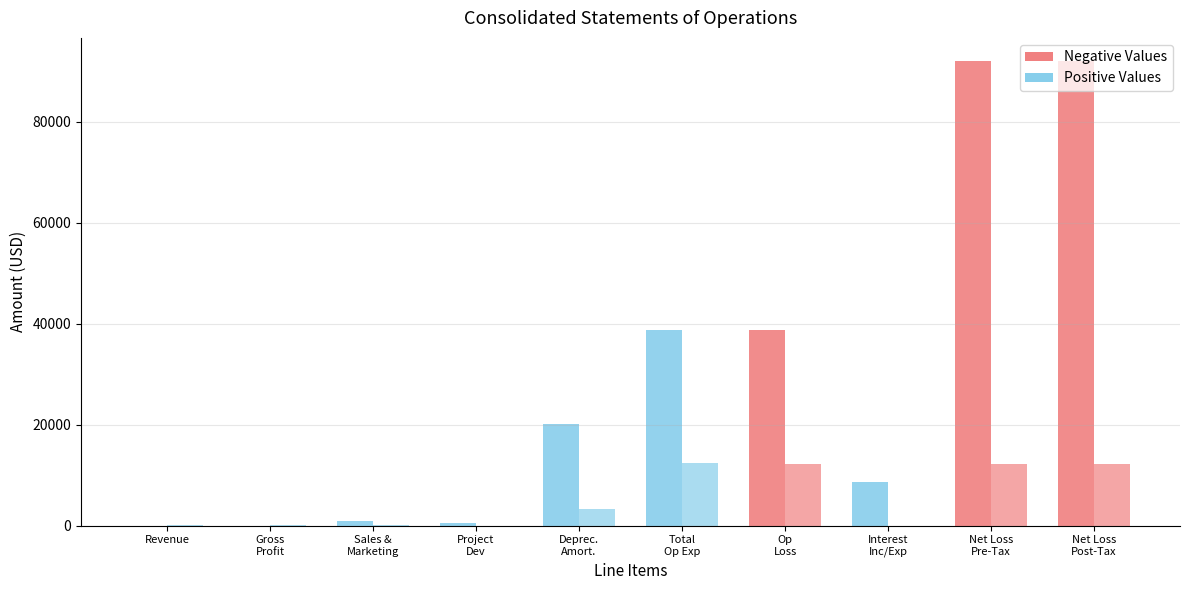

What is the label of the 3rd bar from the left?

Sales &
Marketing